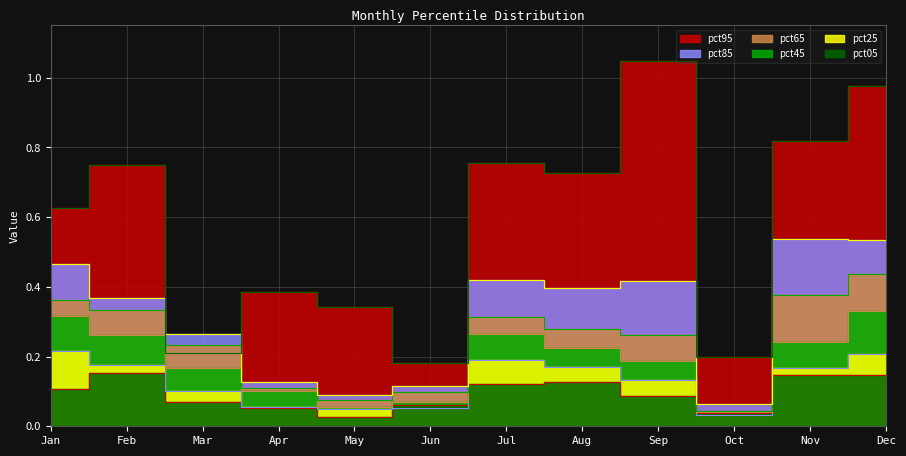

At which category is the sum across all series the highest?

Dec